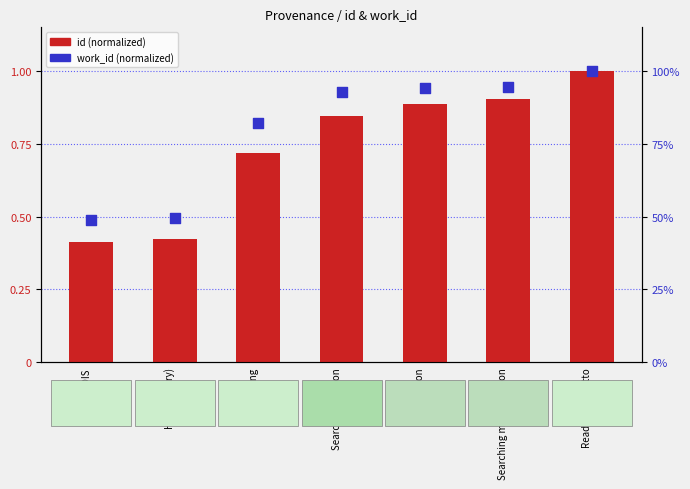

Which series contains the lowest Y value?

id (normalized)